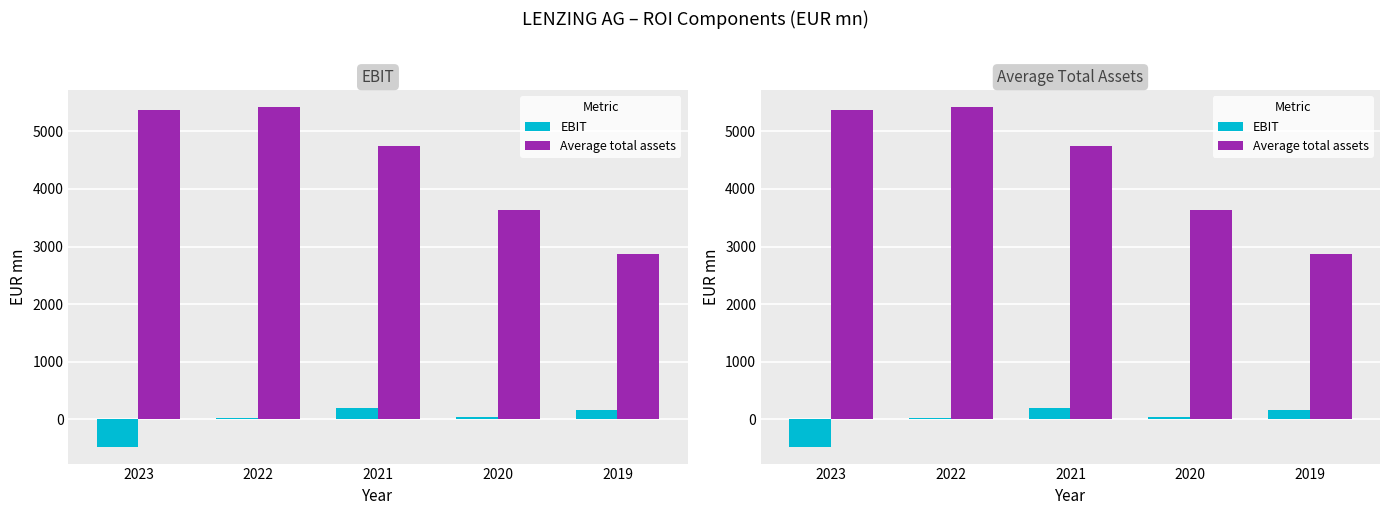

Which has a higher value, 2022 or 2023?

2022